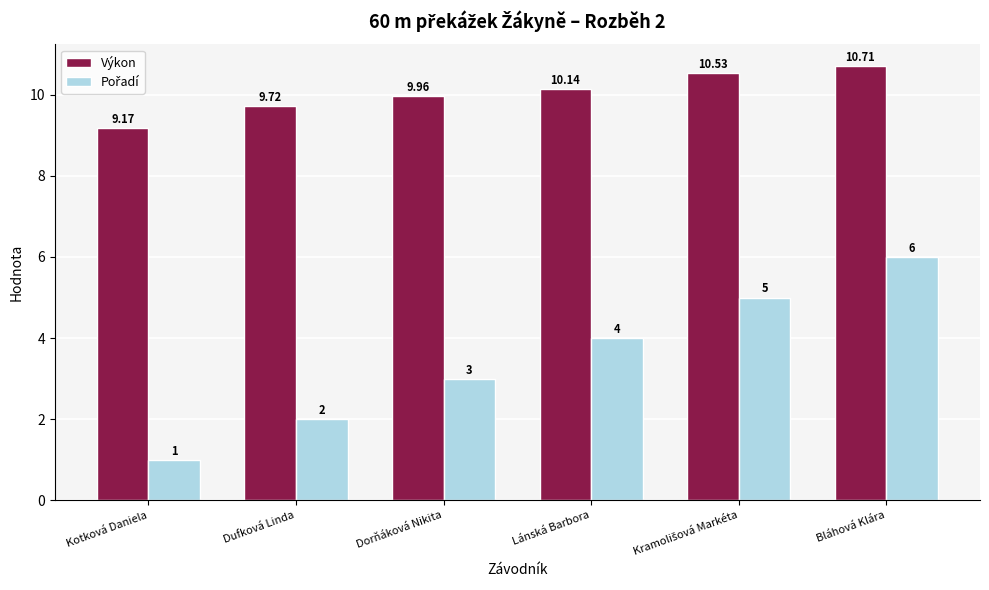

How many bars are there in total?

12